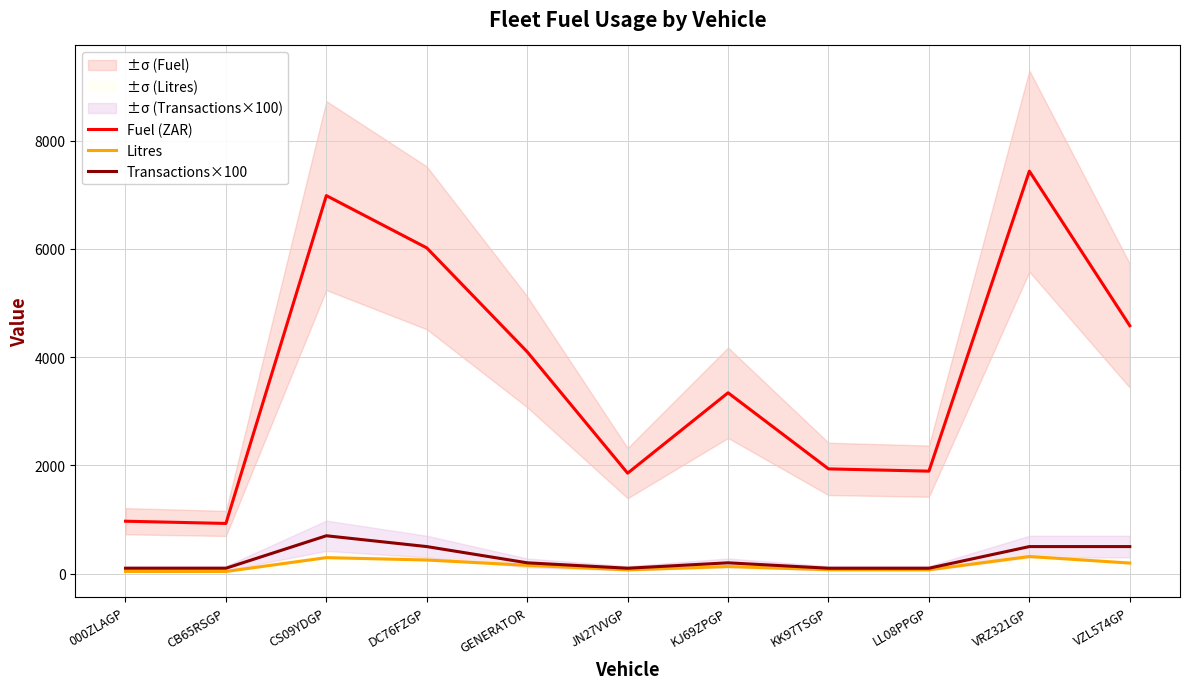

Is it true that Fuel (ZAR) equals 6142.7 at GENERATOR?

False